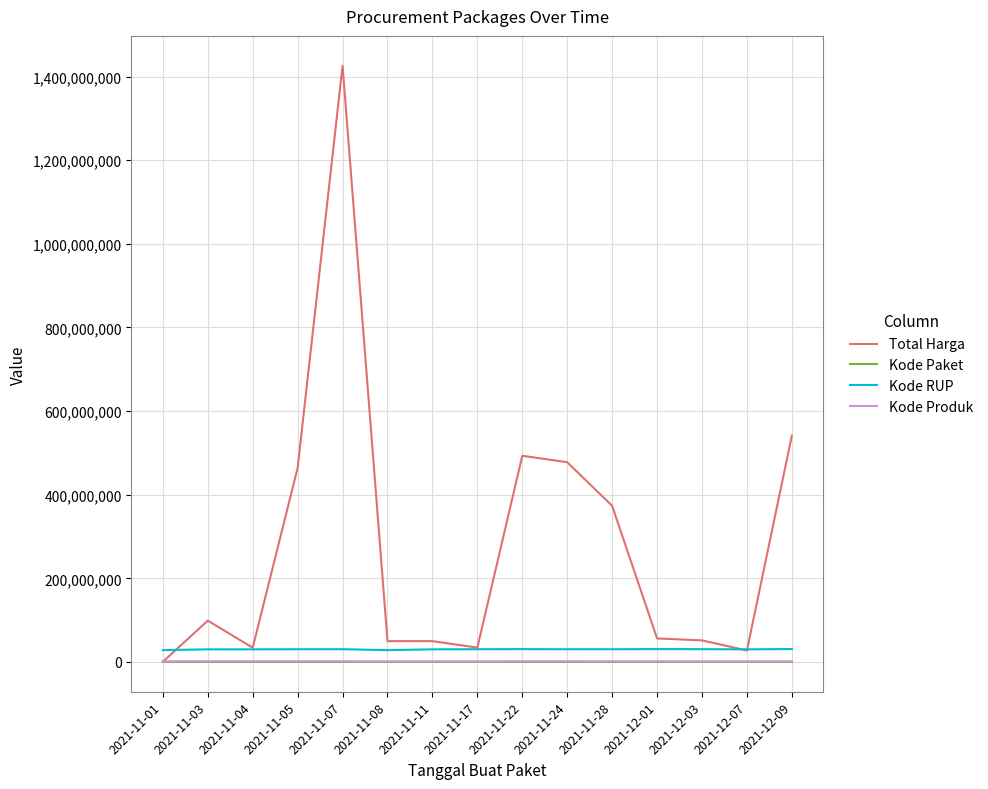

What is the smallest value displayed?

464